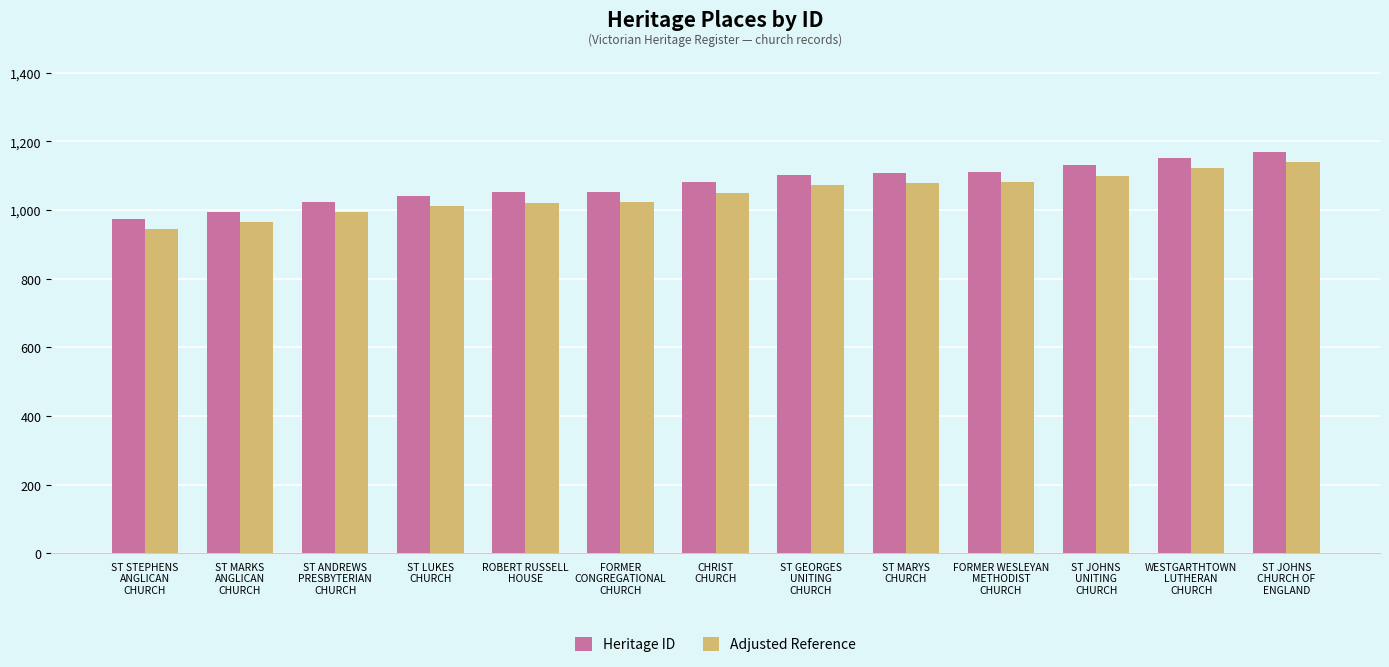

What is the sum of the Adjusted Reference values at ROBERT RUSSELL
HOUSE and ST MARKS
ANGLICAN
CHURCH?

1986